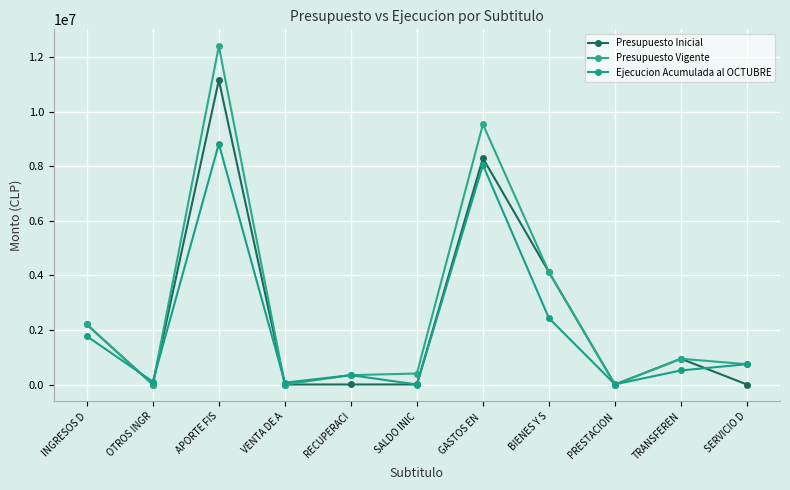

At which category is the sum across all series the highest?

APORTE FIS